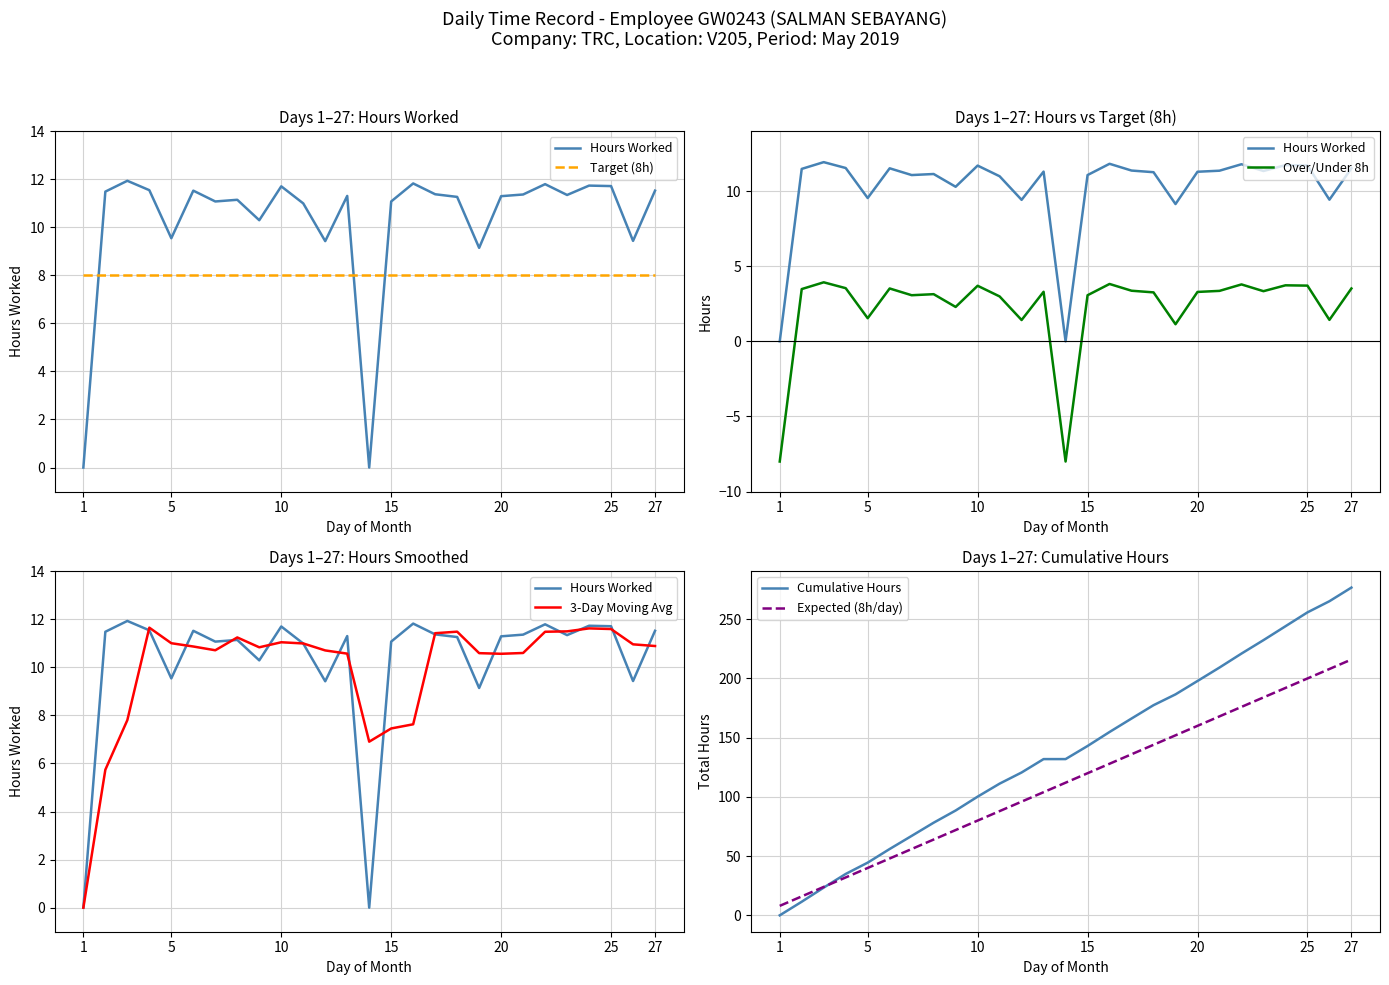

The value of Cumulative Hours at 5 is 44.5. True or false?

True